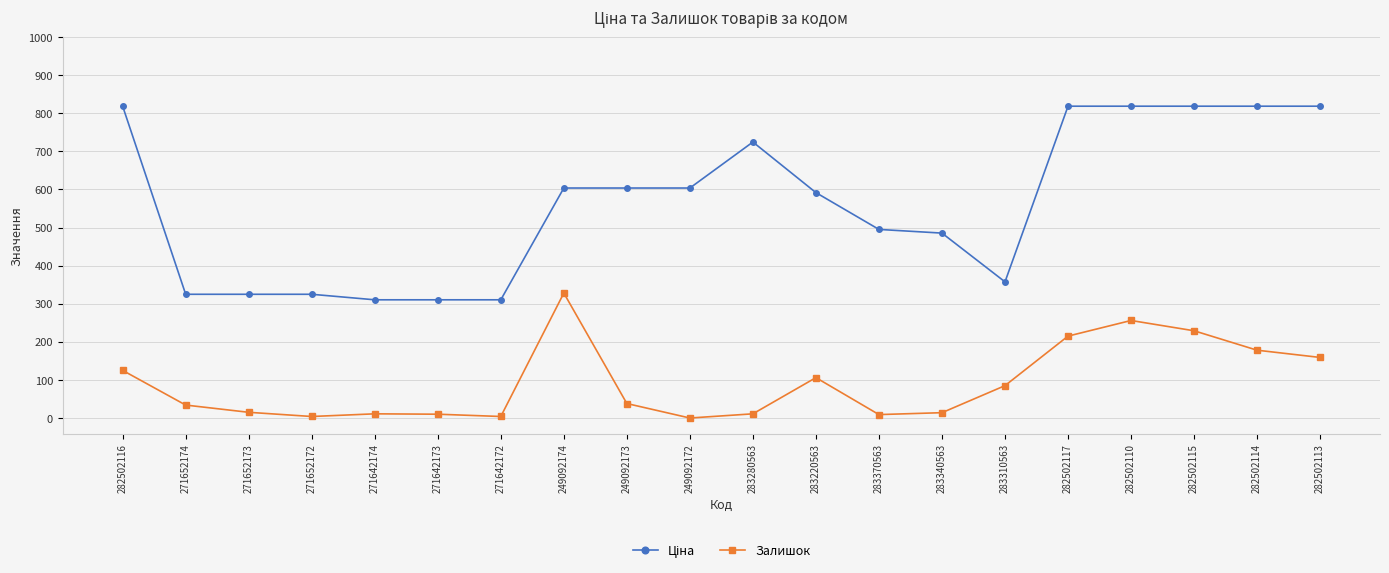

What position from the left is 271642172?

7